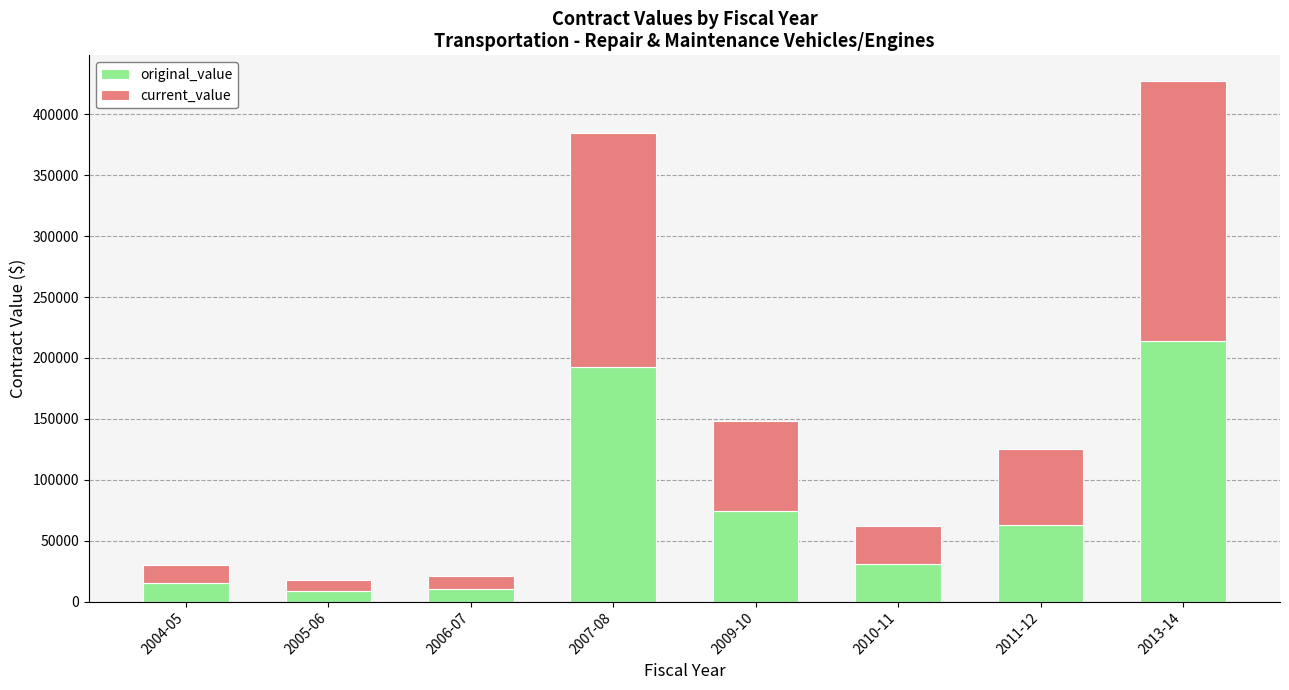

How many distinct data groups are displayed?

2